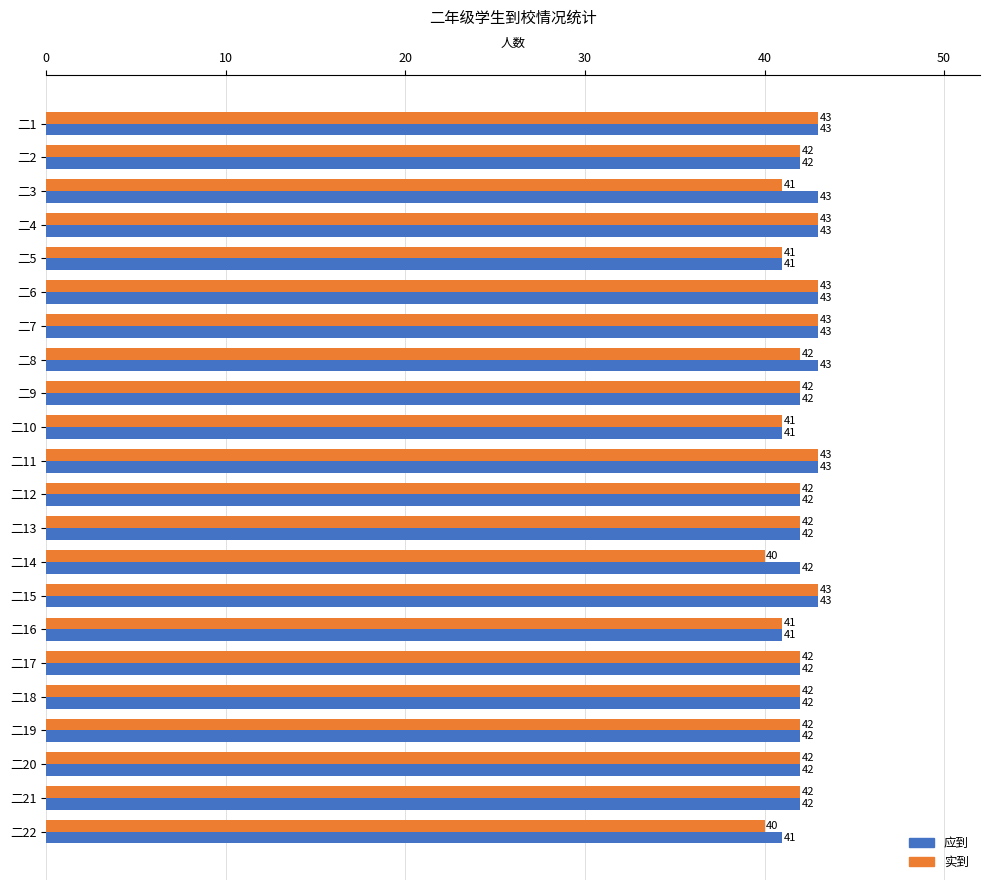

How many 实到 values are between 41 and 43?

20